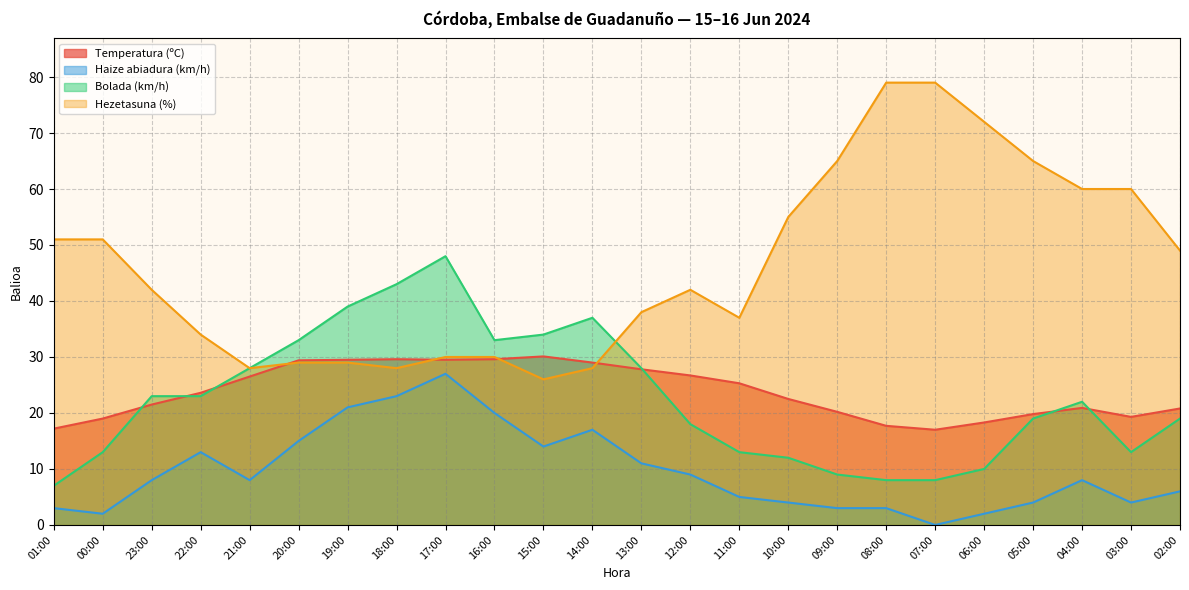

Is it true that Temperatura (ºC) equals 28.0 at 02:00?

False